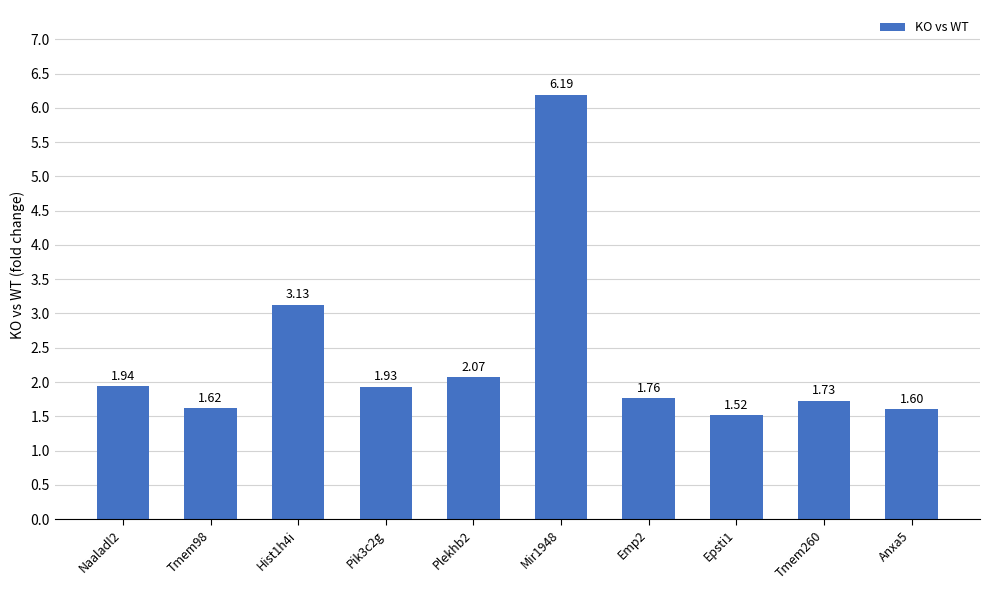

What is the ratio of the value at Pik3c2g to the value at Hist1h4i?

0.6